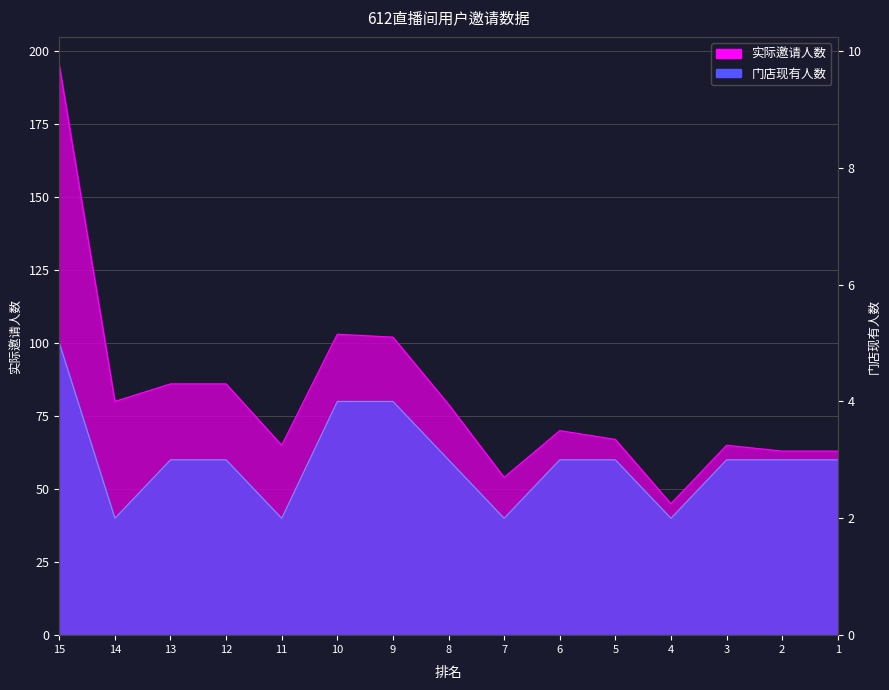

True or false: 门店现有人数 has more than 2 interior local peaks.

False